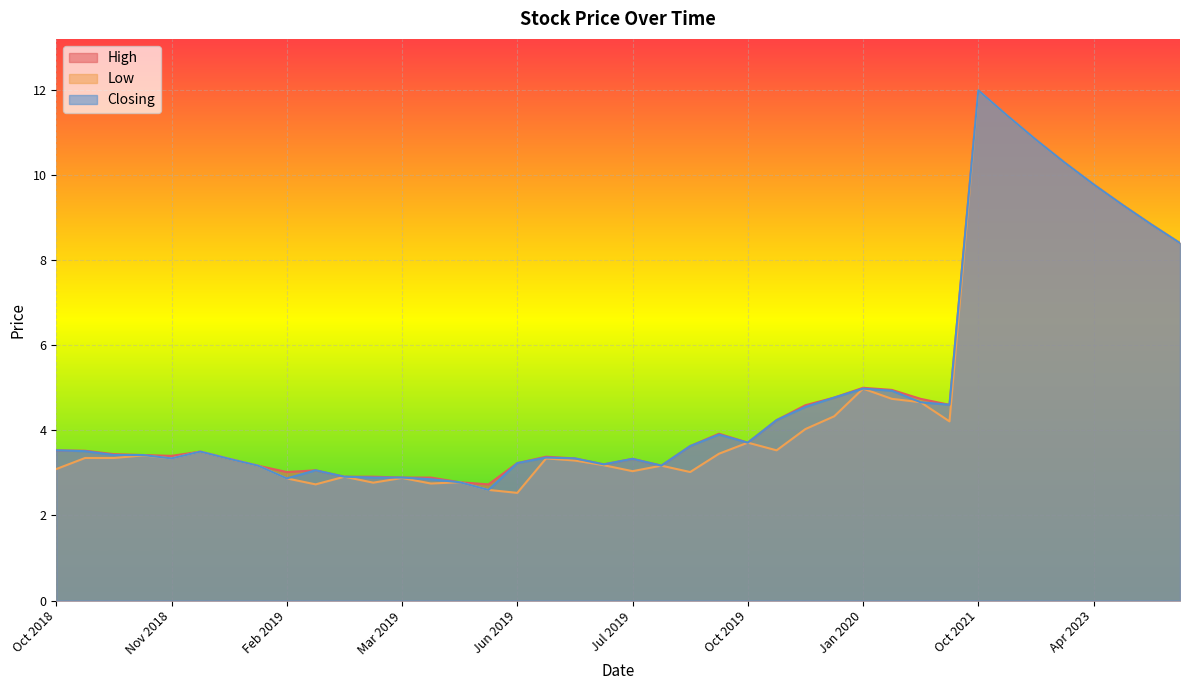

True or false: Low has more than 1 interior local peaks.

True